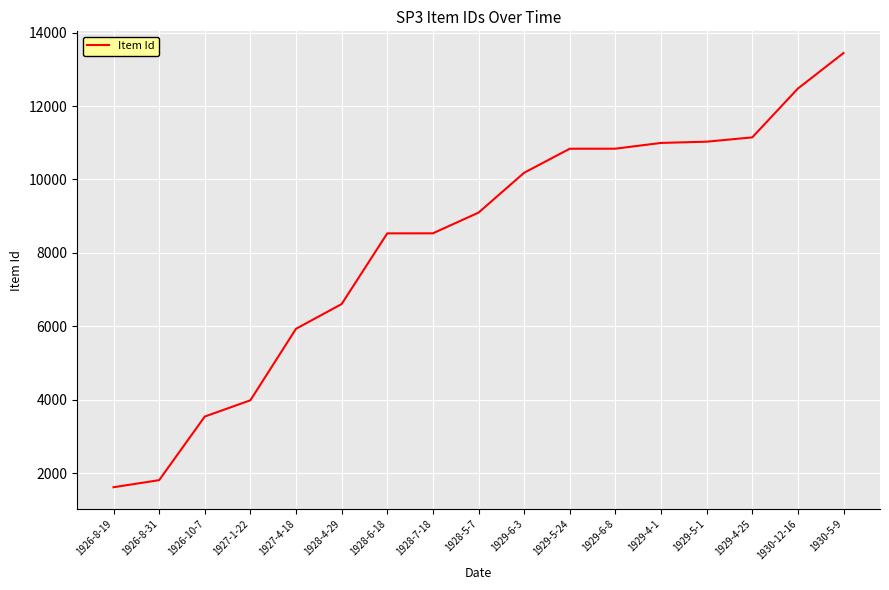

What is the difference between the maximum and minimum values?

11830